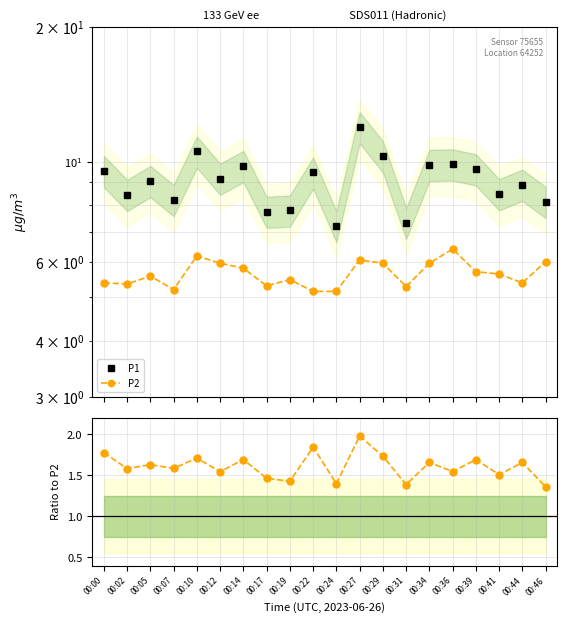

Which series has the widest spread of values?

P1